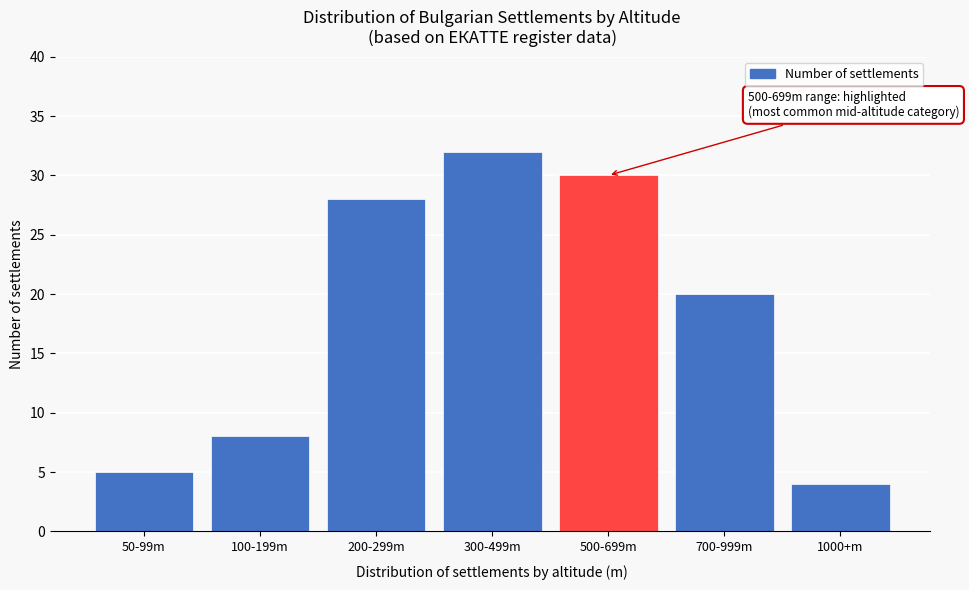

Reading left to right, what are all the values shown in this chart?

5	8	28	32	30	20	4